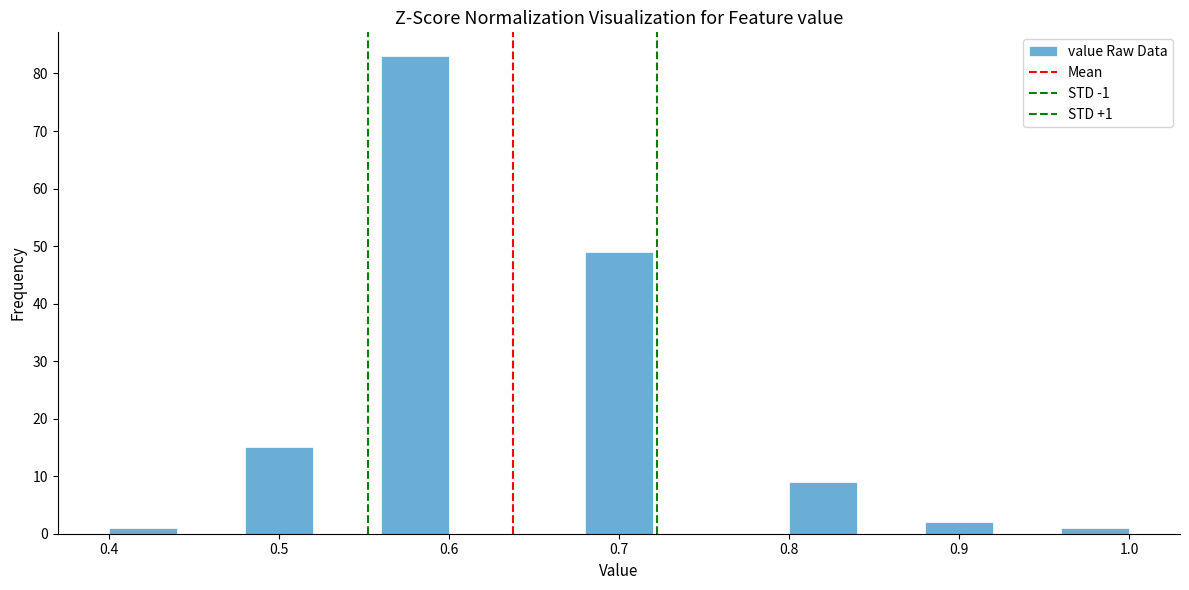

Which range on the x-axis has the tallest bar?

0.56 to 0.60